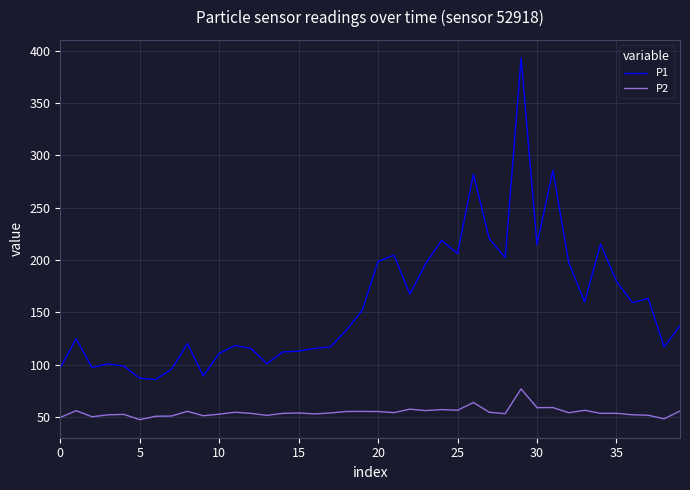

What is the difference between the maximum and minimum values in the P2 series?

29.4